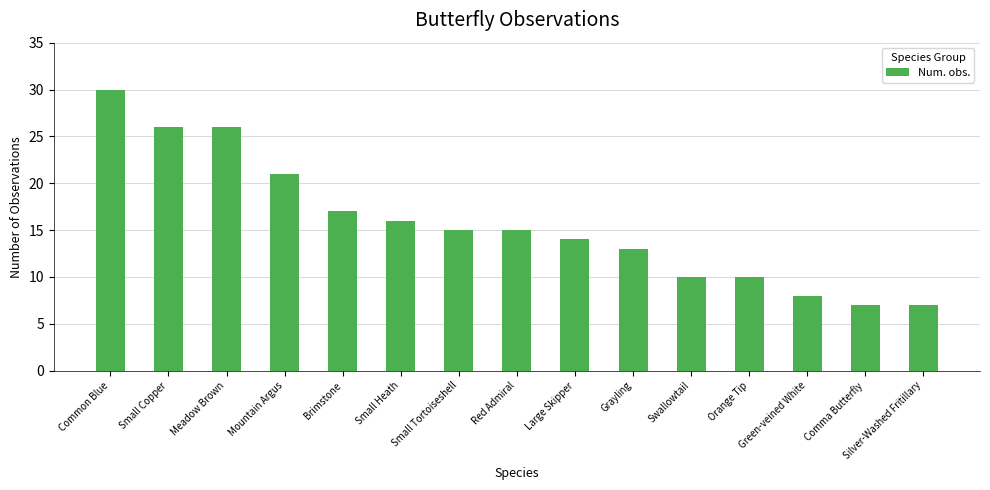

Count the number of categories in the chart.

15